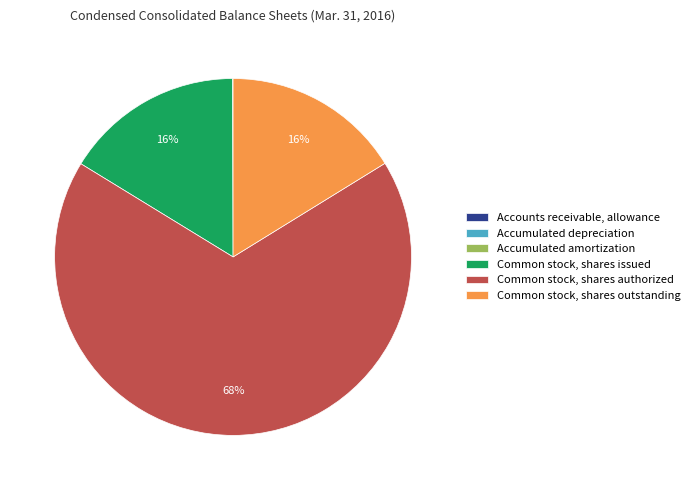

Do Common stock, shares outstanding and Common stock, shares authorized together represent more than half of the pie?

Yes